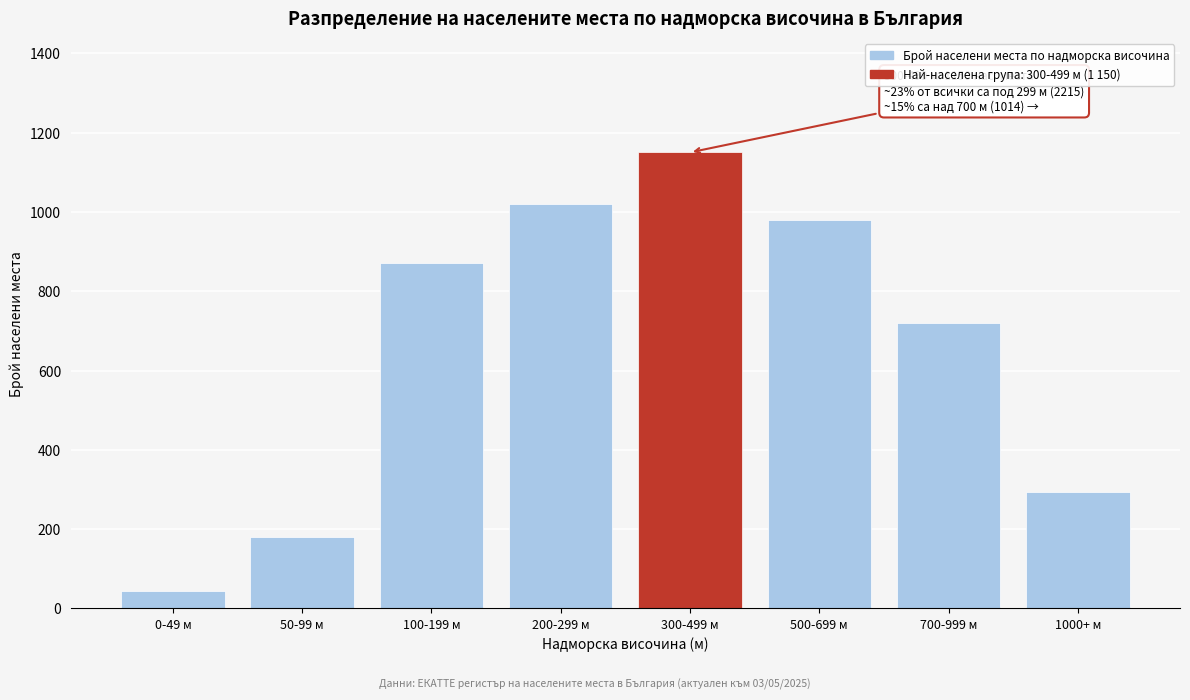

Reading left to right, transcribe all the data shown in this chart.

0-49 м=45	50-99 м=180	100-199 м=870	200-299 м=1020	300-499 м=1150	500-699 м=980	700-999 м=720	1000+ м=294